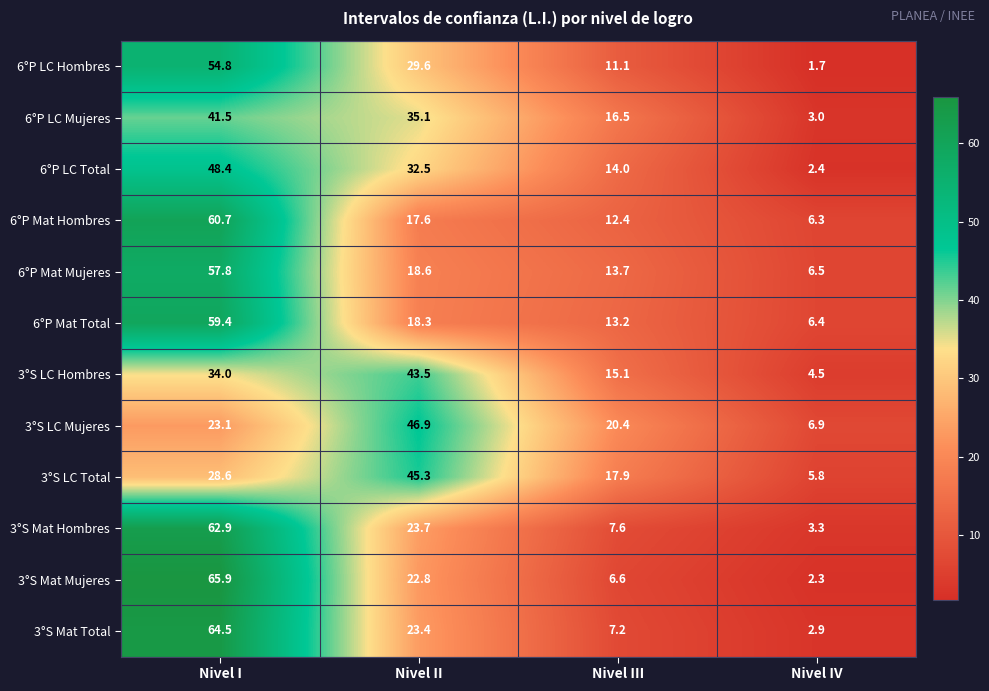

What is the total value across all series at Nivel II?

357.3